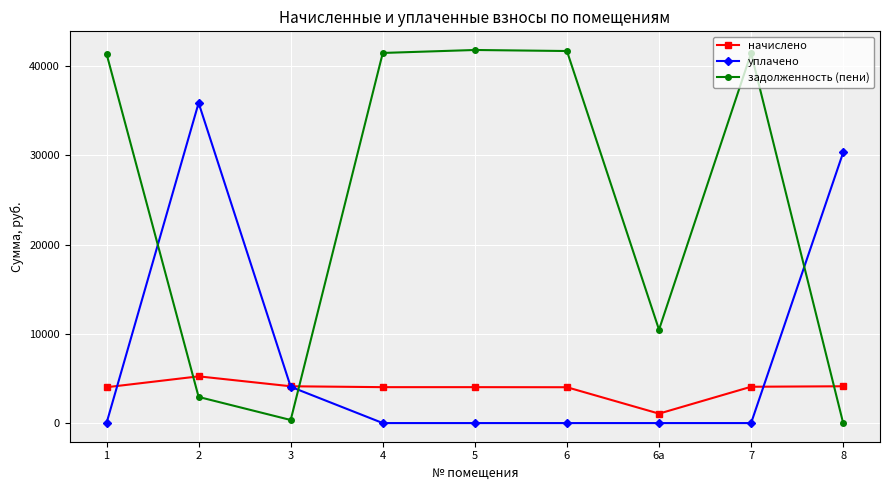

What position from the right is 7?

2